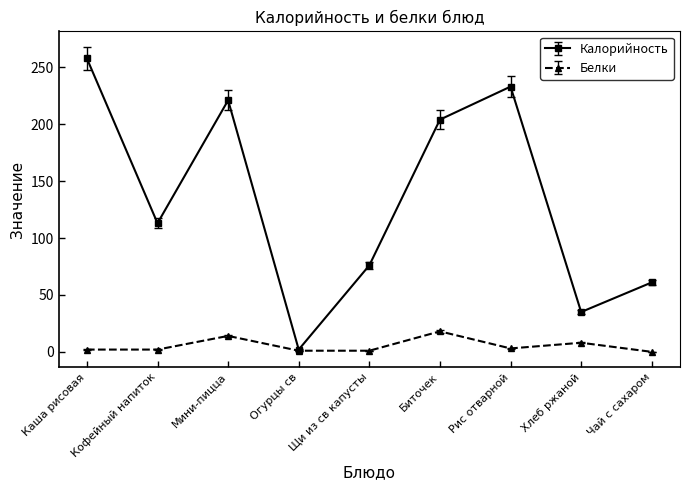

True or false: Калорийность has a value of 381.3 at Рис отварной.

False